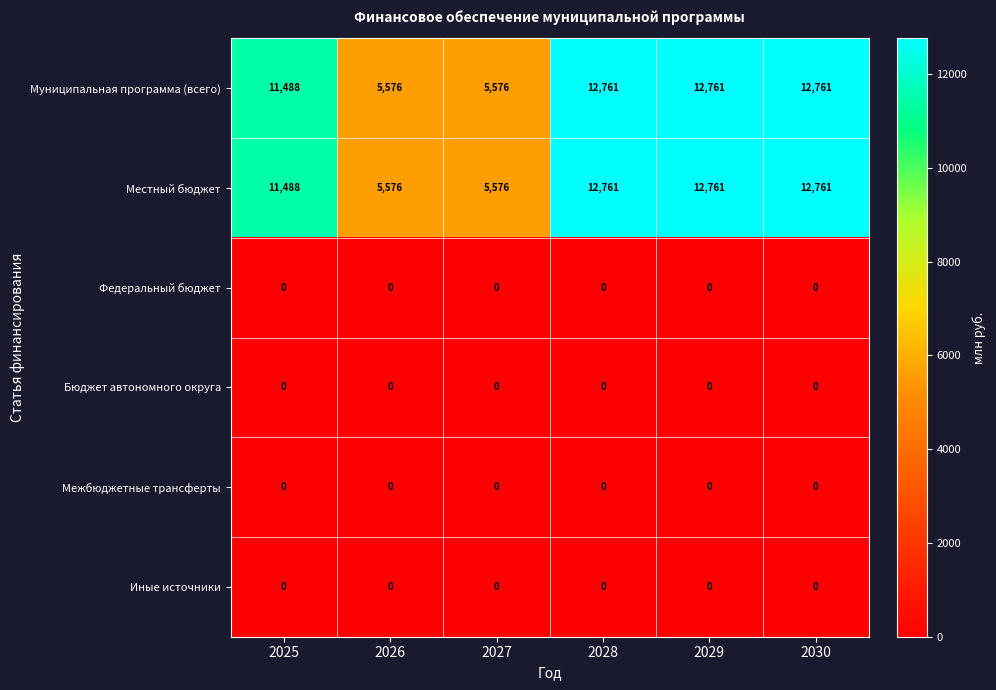

Where is Муниципальная программа (всего) nearest to the value 9168?

2025